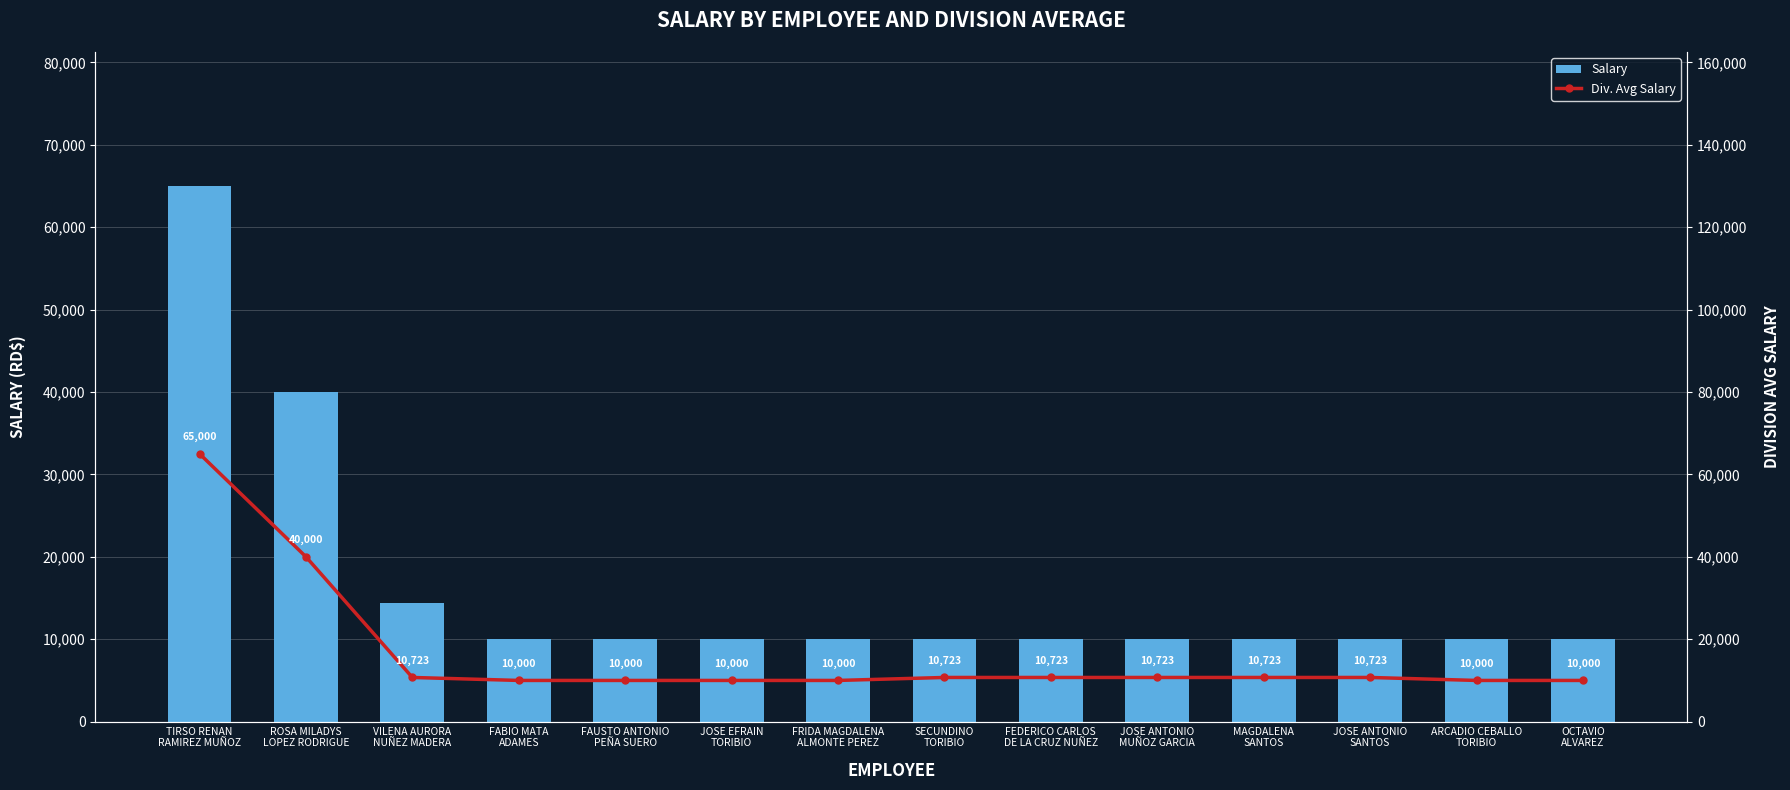

At which category is the sum across all series the highest?

TIRSO RENAN
RAMIREZ MUÑOZ